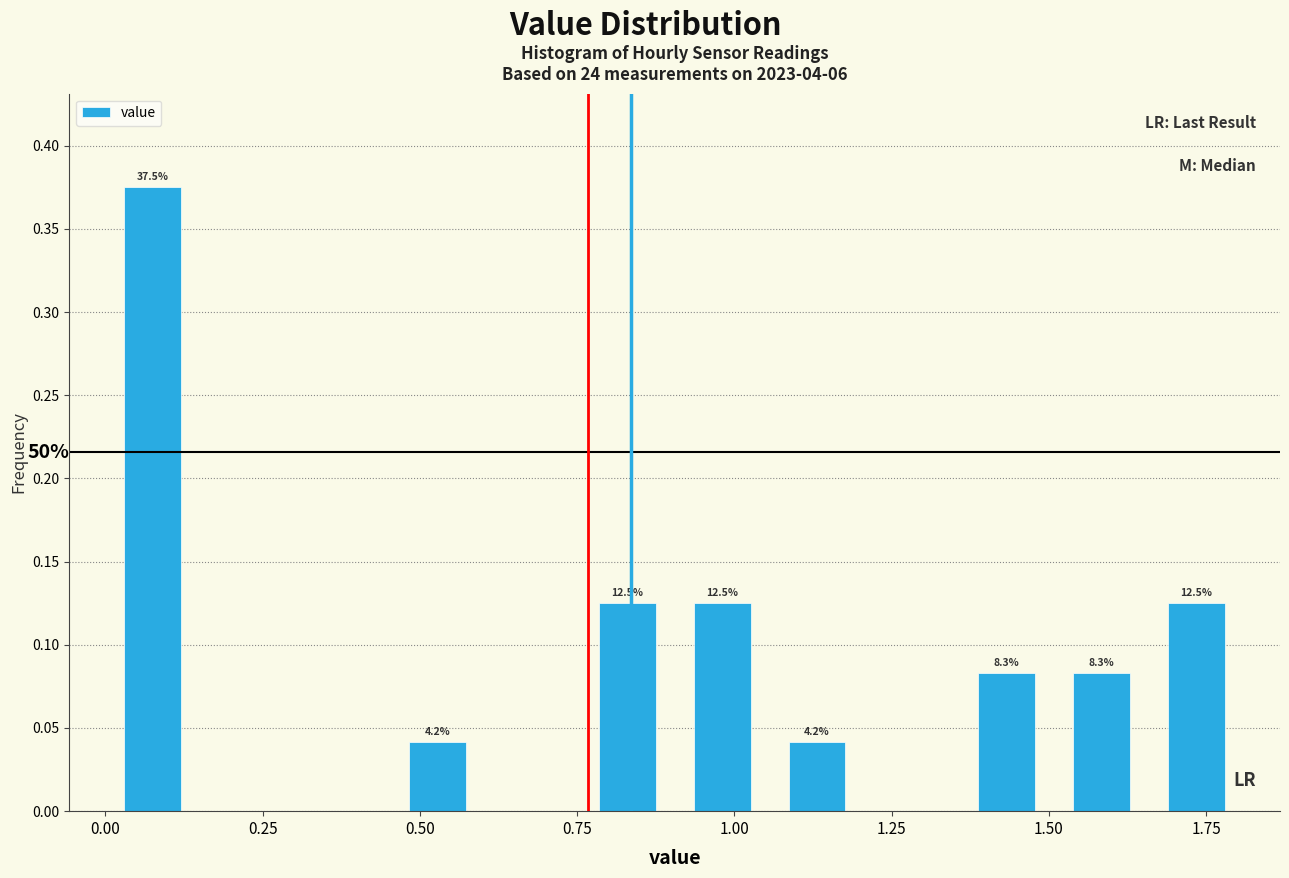

Read against the x-axis, roughly where is the centre of the tallest bar?

0.10